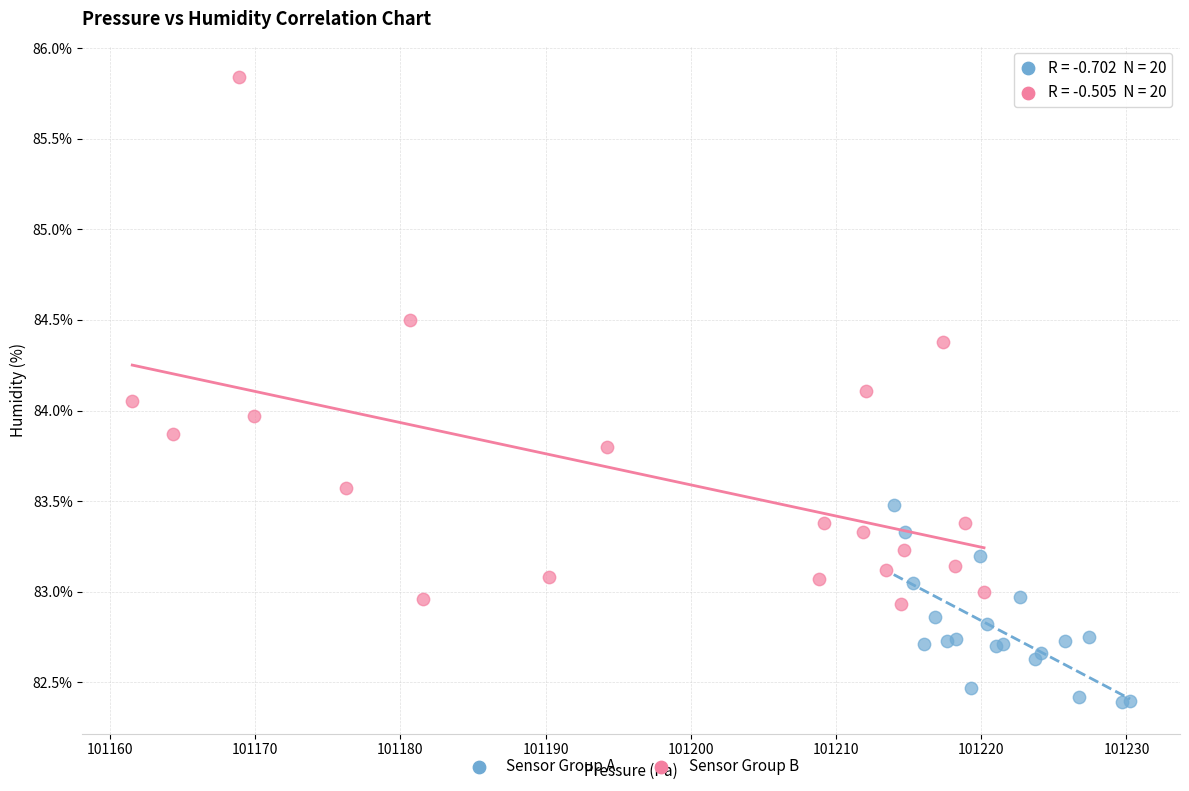

What are all the series names shown in the legend?

Sensor Group A, Sensor Group B